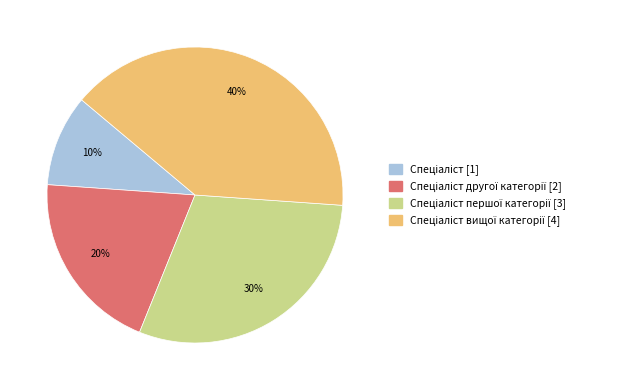

Is there a majority slice in this chart?

No